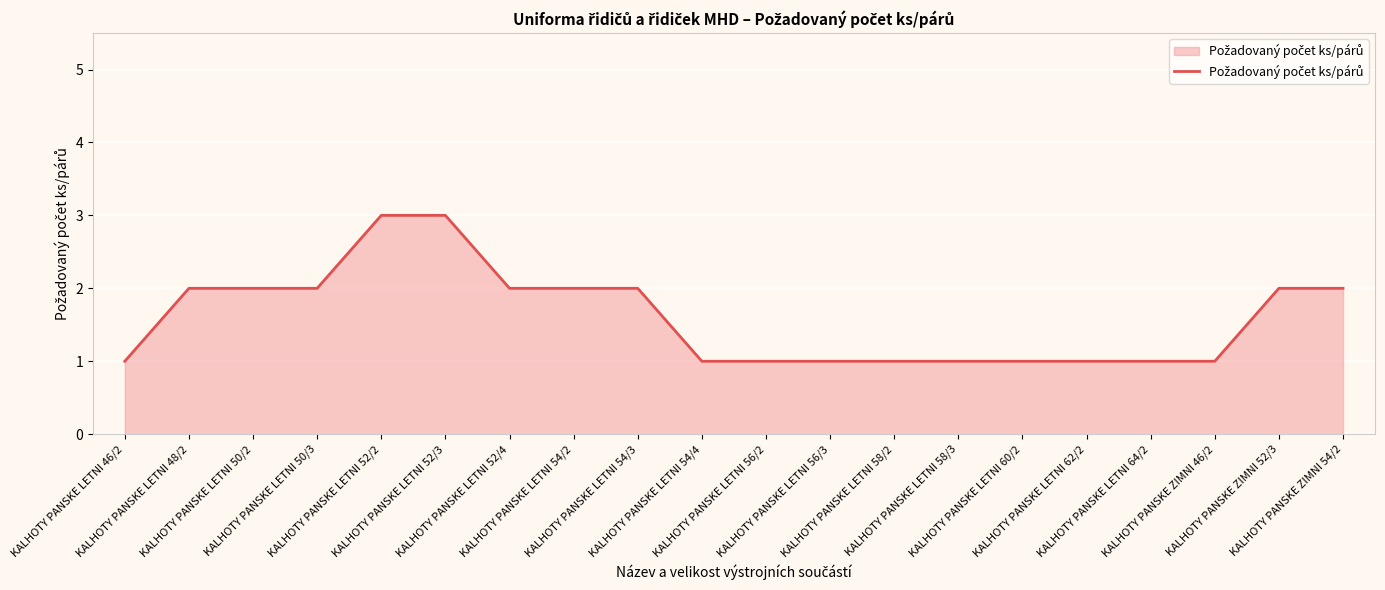

How many series are shown in this chart?

1